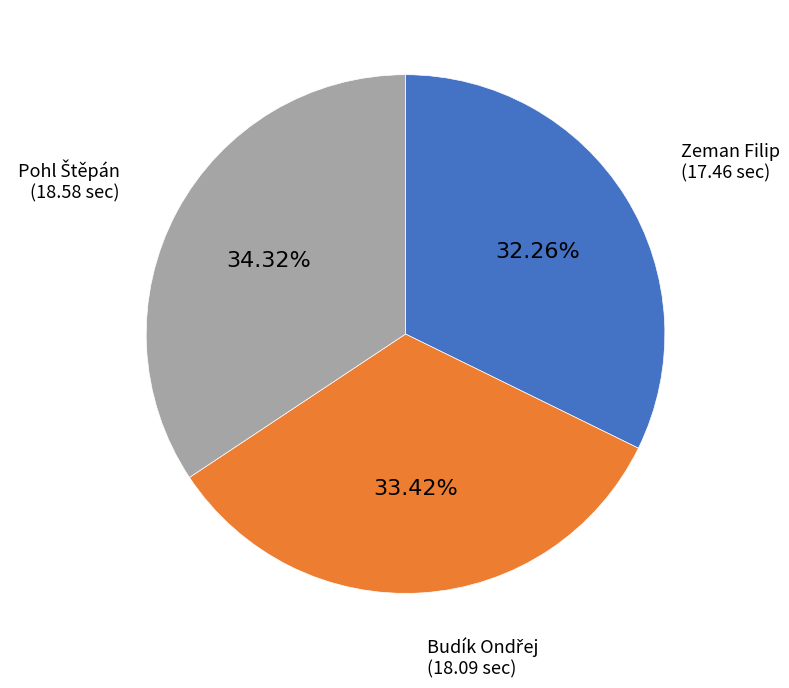

Is there a majority slice in this chart?

No